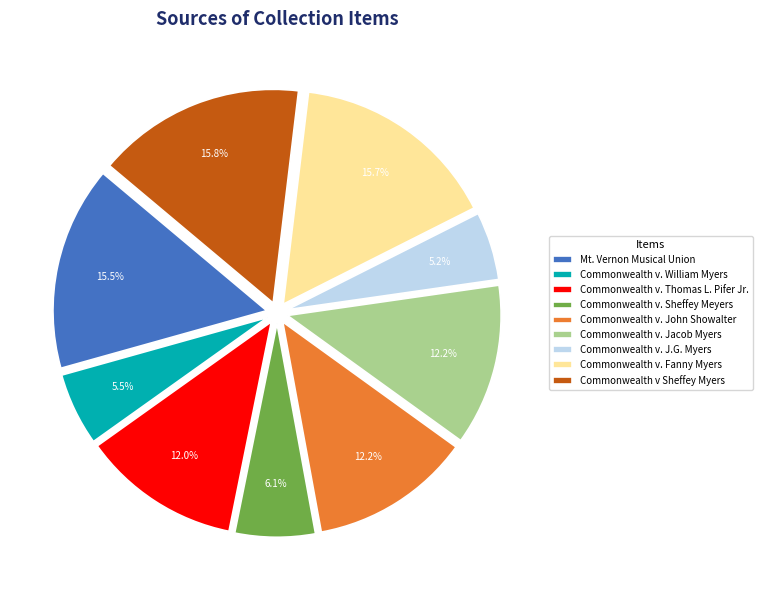

Does any single category account for the majority?

No